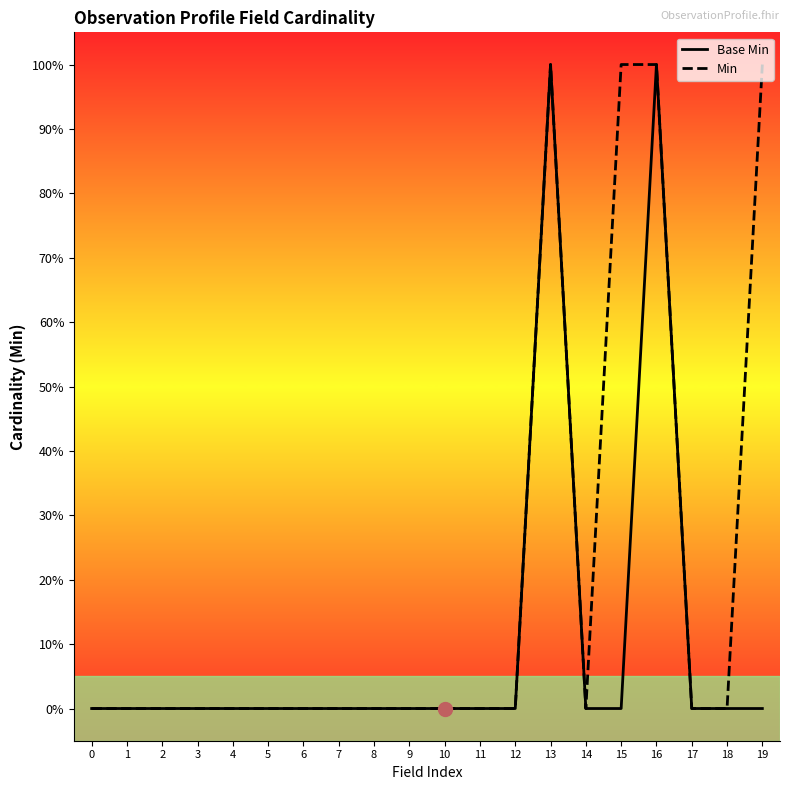

Is this an area chart (filled region under the line)?

No